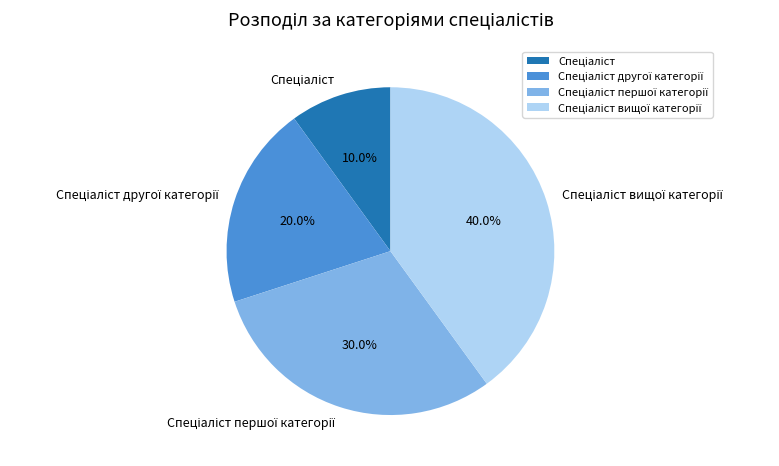

Is there any slice that represents more than half of the pie?

No